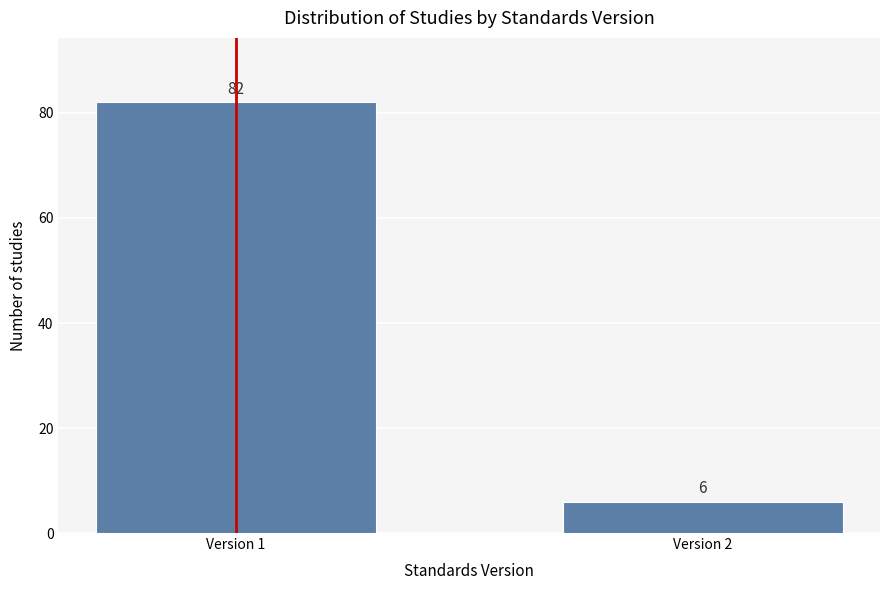

Reading left to right, list all the values displayed in this chart.

82	6